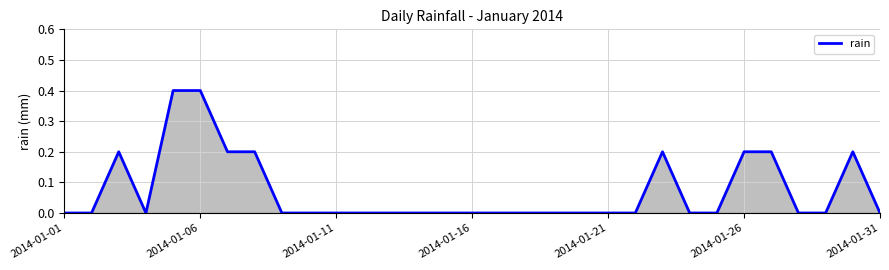

Is this an area chart (filled region under the line)?

Yes